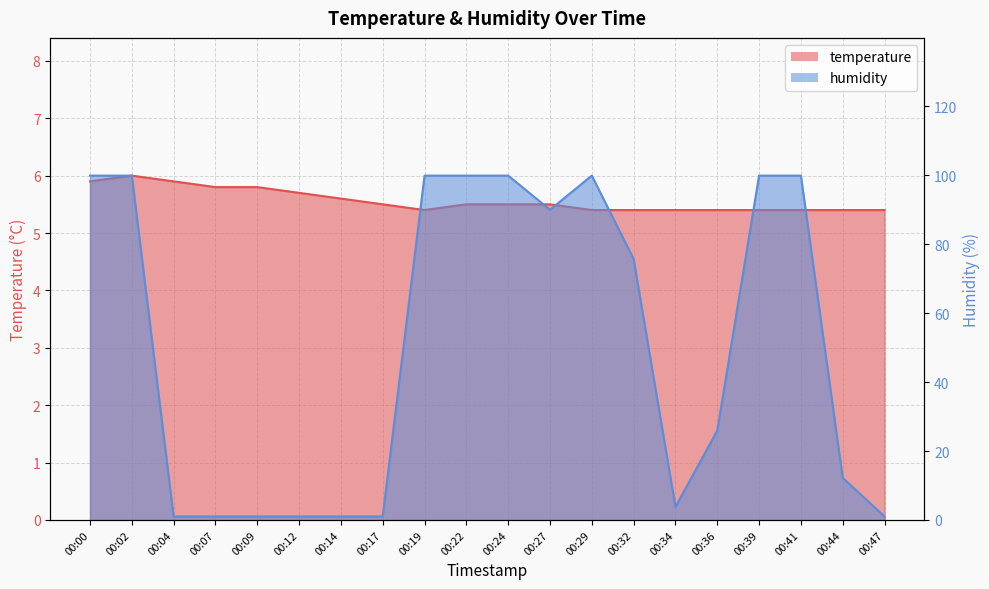

True or false: humidity and temperature intersect in this chart.

True